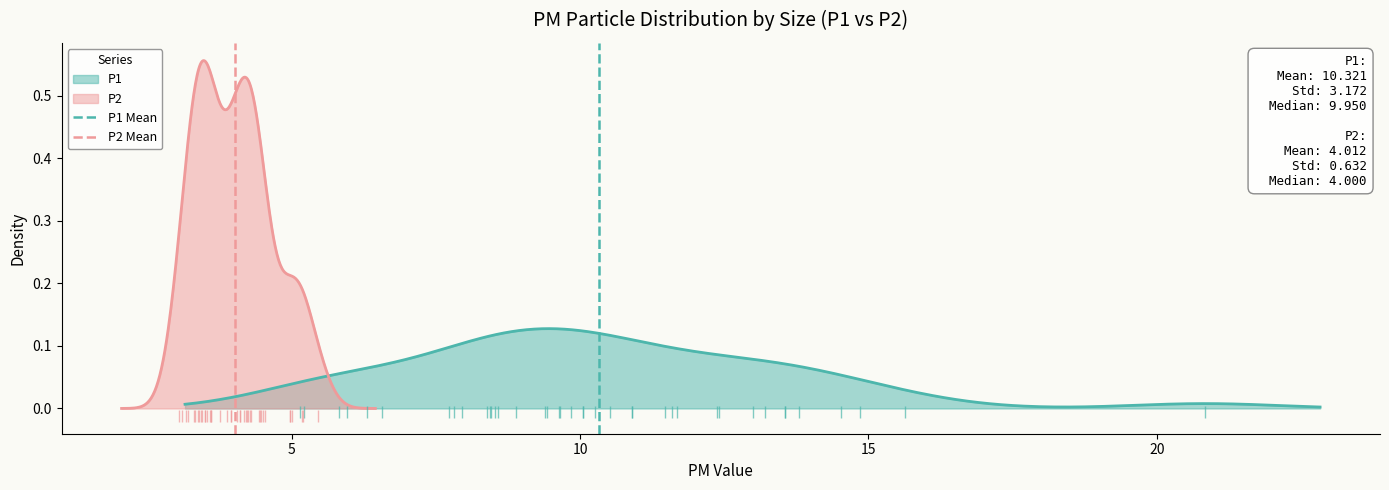

How many categories are shown in the chart?

2